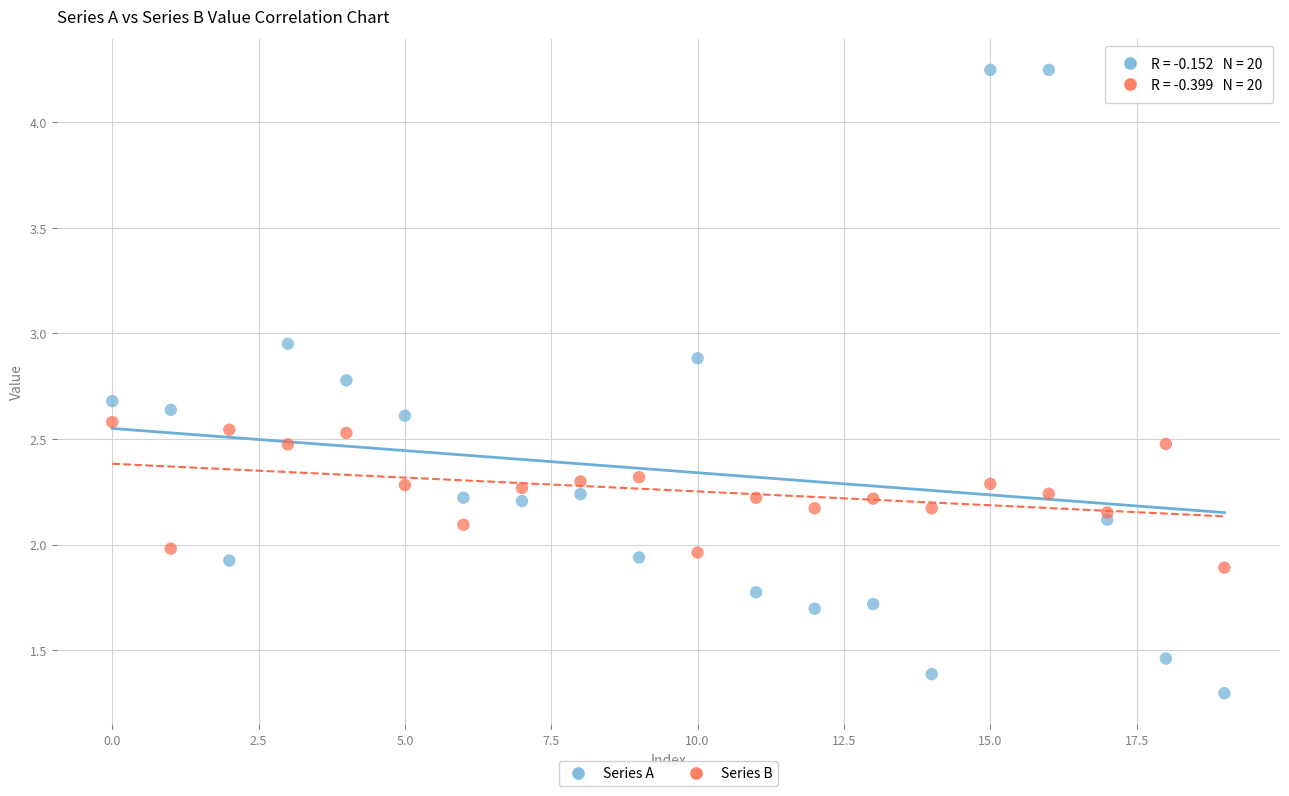

Which series reaches the maximum Y coordinate?

Series A